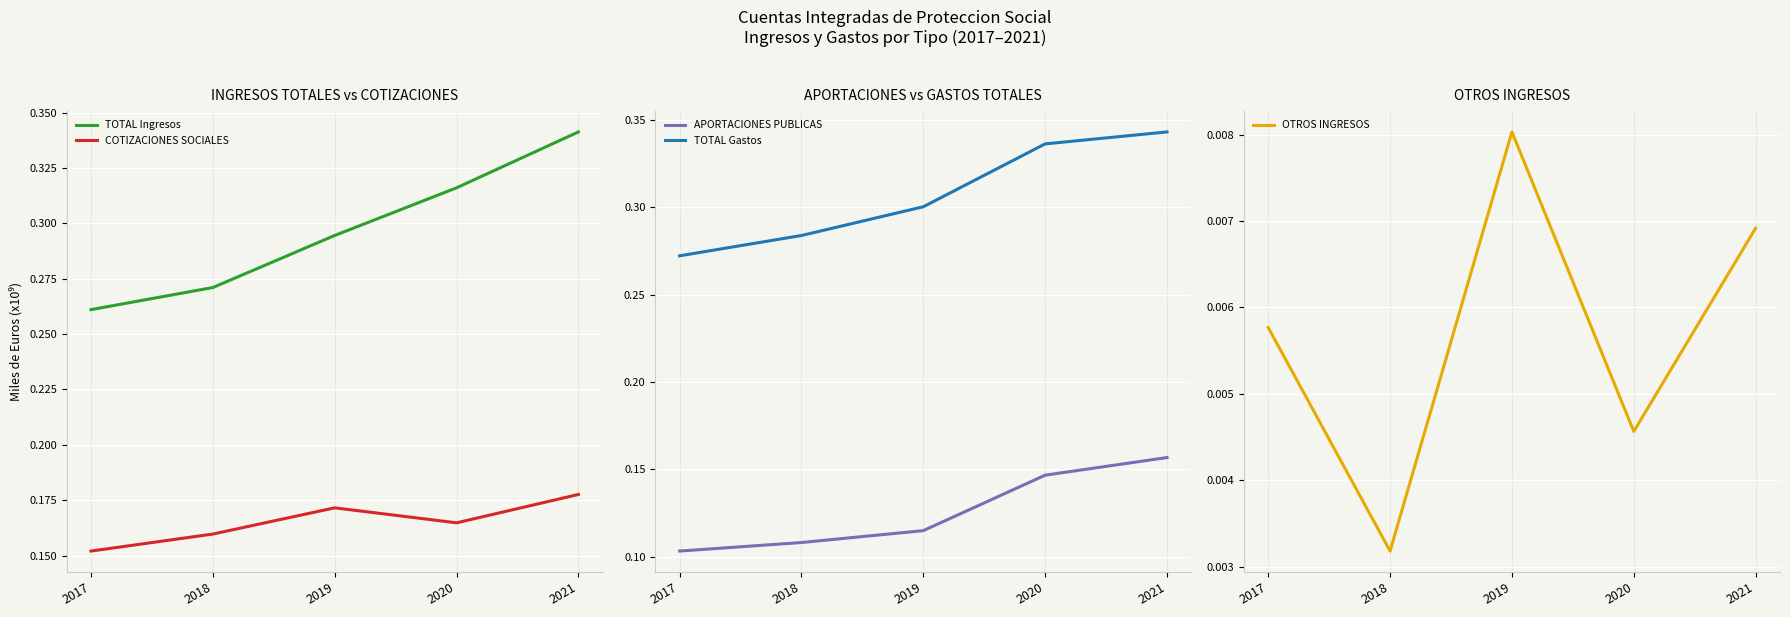

What is the spread (max minus min) of values at 2020?

0.3